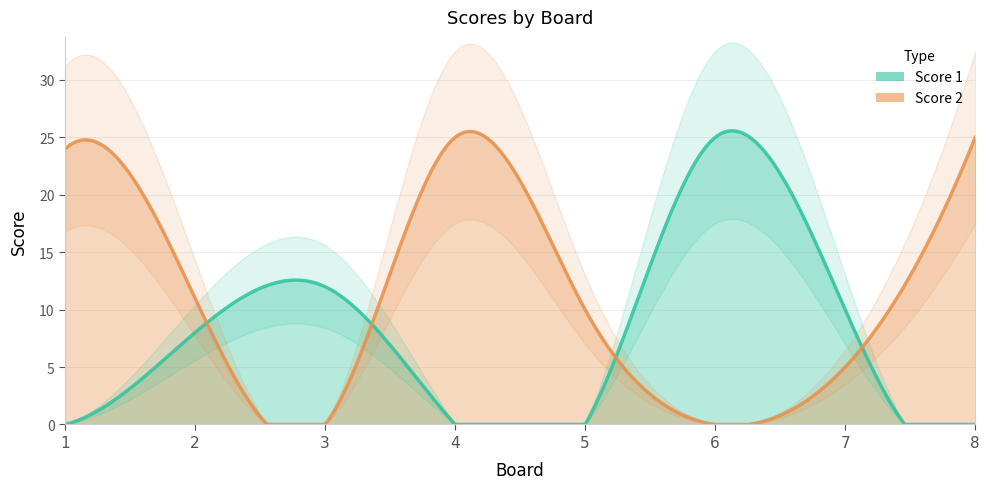

What is the average value of the Score 2 series?

12